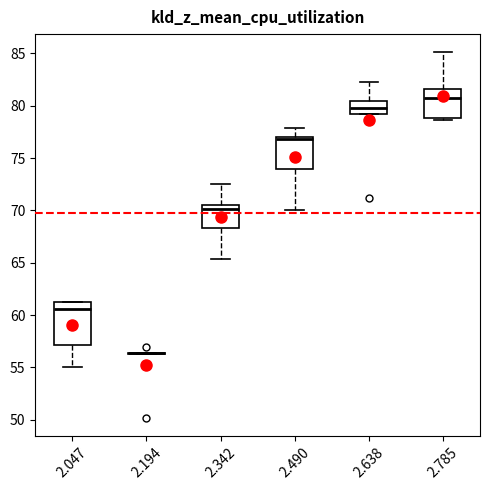

Where does the median line of the box at x = 2.047 sit on the y-axis? The values are not printed on the chart, so give them approximately, as read against the axis.

60.5